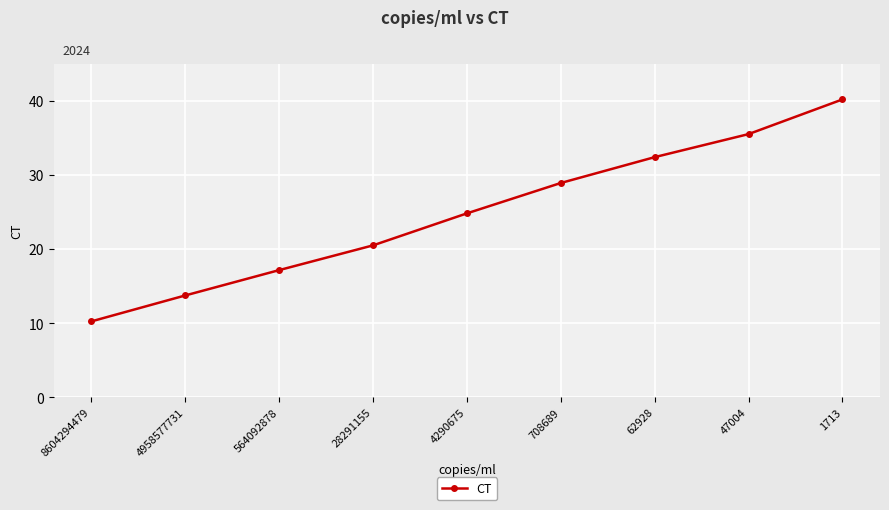

What is the average value?

24.9